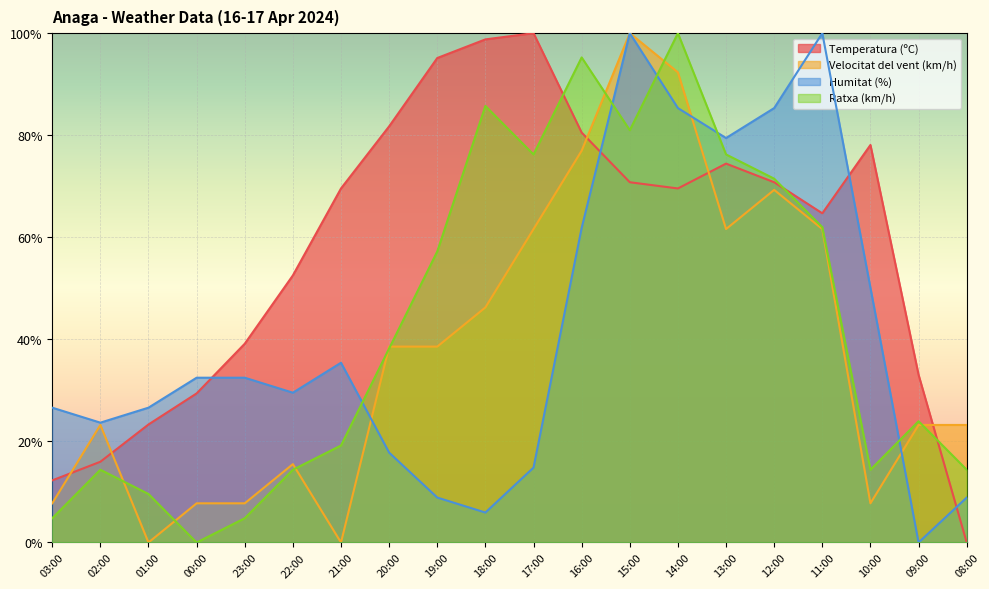

What is the label of the 2nd point from the left?

02:00